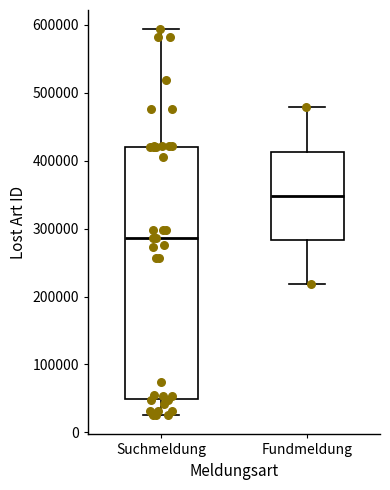

Reading left to right, read every box against the y-axis: the position of its median line, the range the box covers, and the ends of its whiskers. The values are not printed on the chart, so give them approximately, as read against the axis.

Suchmeldung: median 290000, box 50000 to 420000, whiskers 30000 to 590000
Fundmeldung: median 350000, box 280000 to 410000, whiskers 220000 to 480000